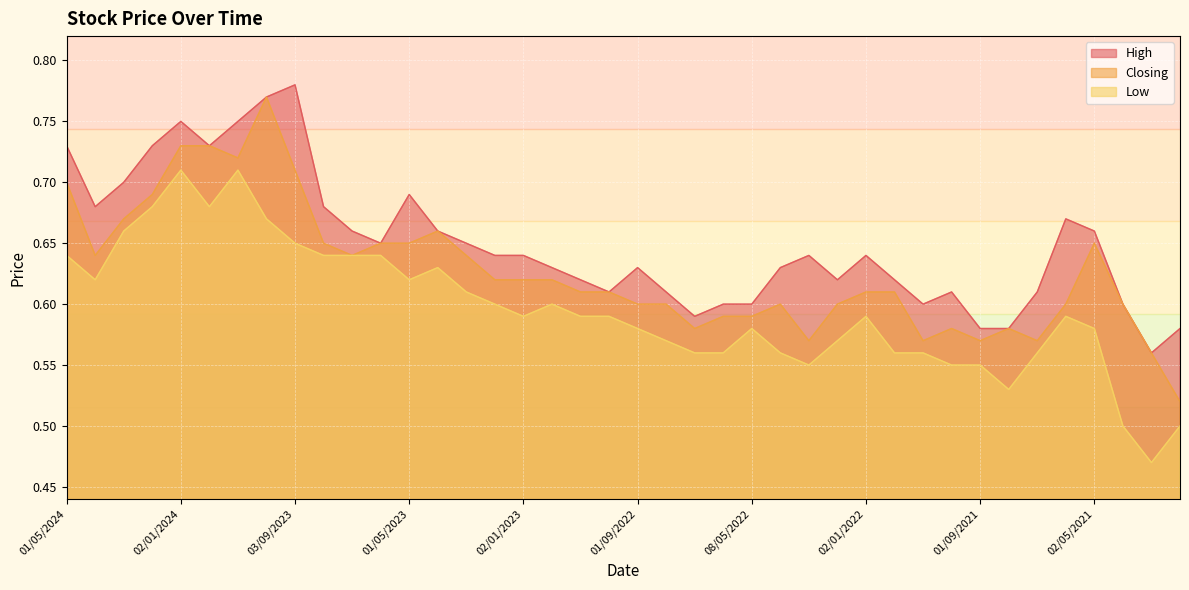

What is the sum of the High values at 01/03/2021 and 01/05/2023?

1.2